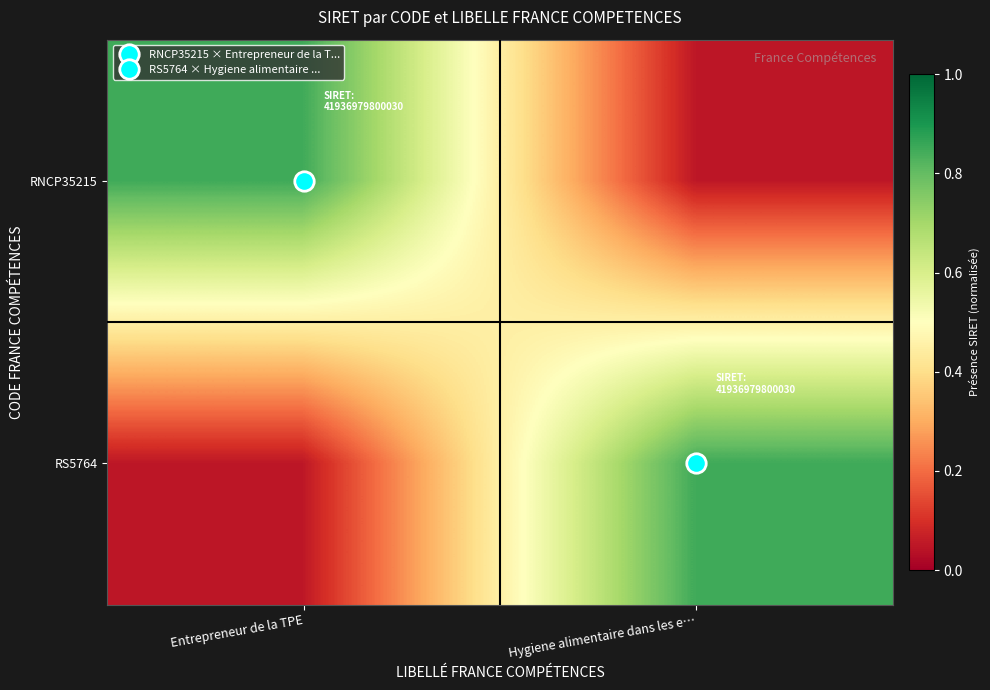

Rank the series at Hygiene alimentaire dans les e… from highest to lowest value.

RS5764, RNCP35215